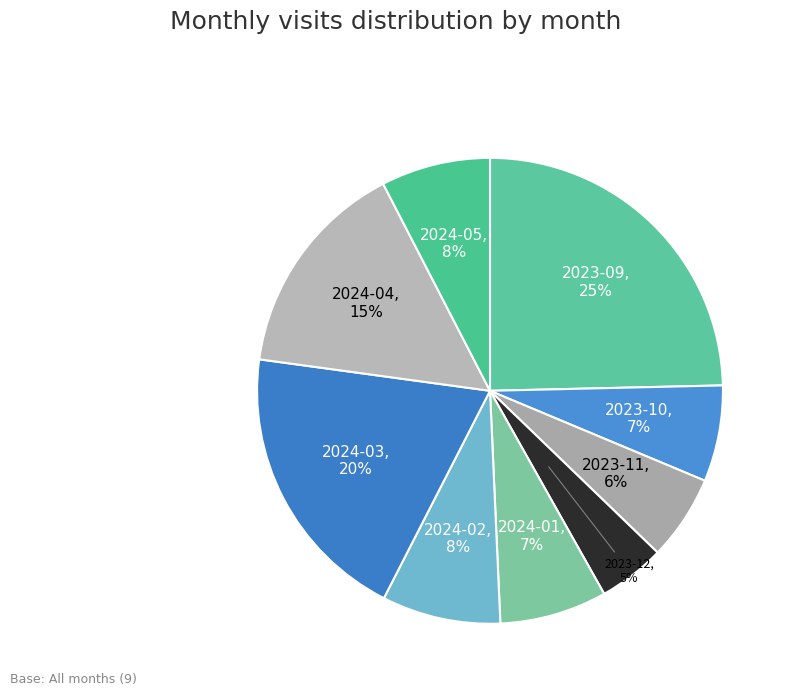

The 2023-09 slice represents 13% of the pie. True or false?

False